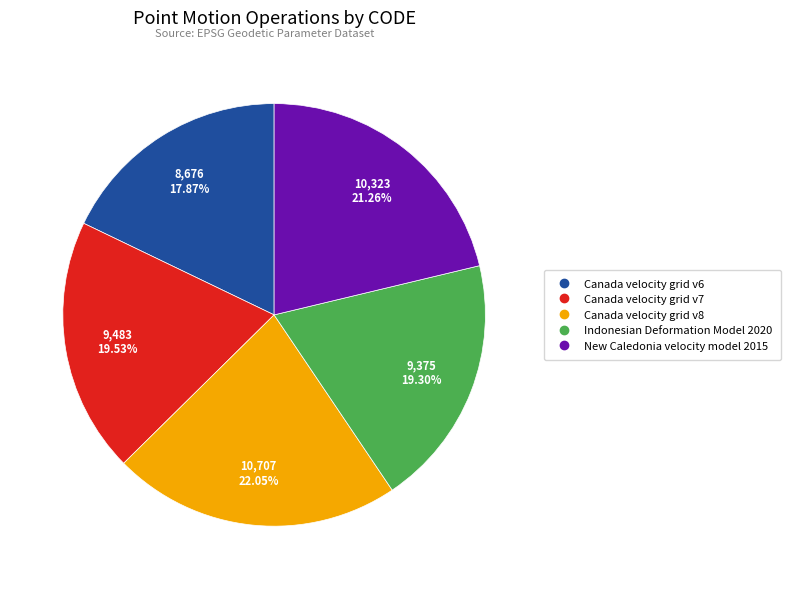

Combined, do New Caledonia velocity model 2015 and Canada velocity grid v6 account for over 50%?

No